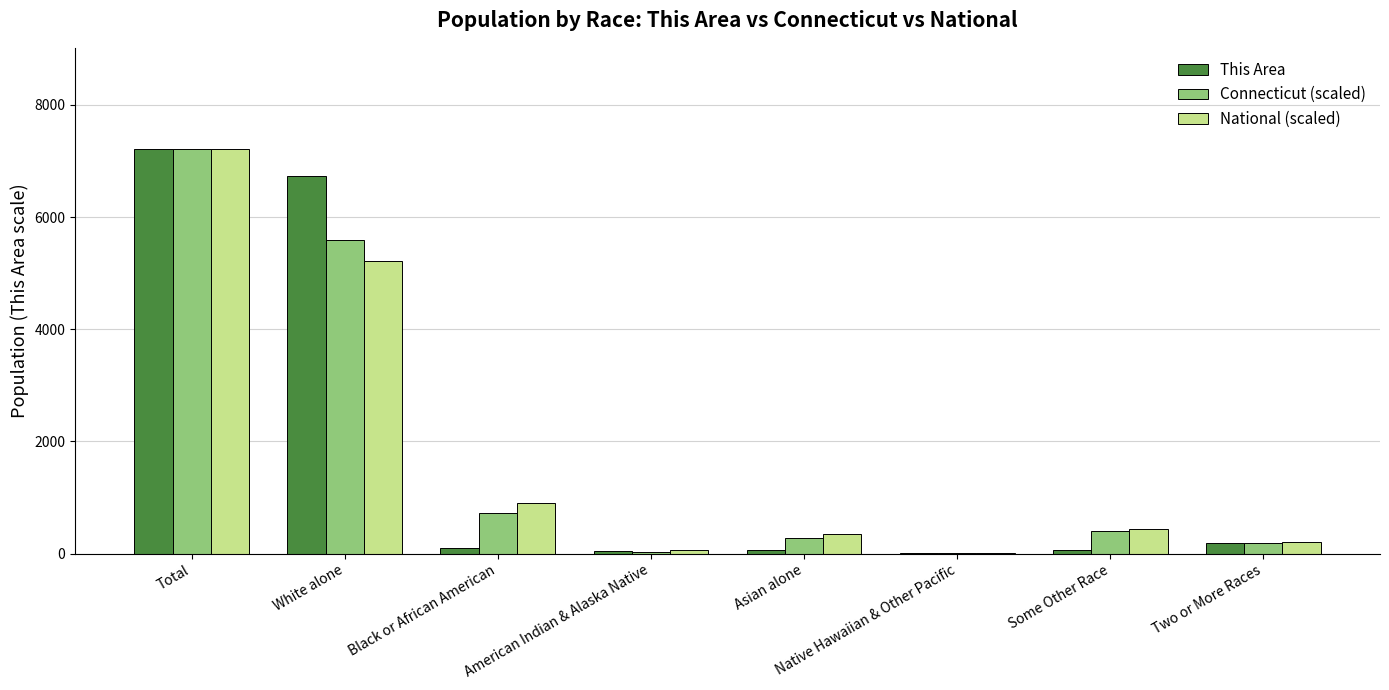

Is it true that This Area equals 3.0 at Native Hawaiian & Other Pacific?

True